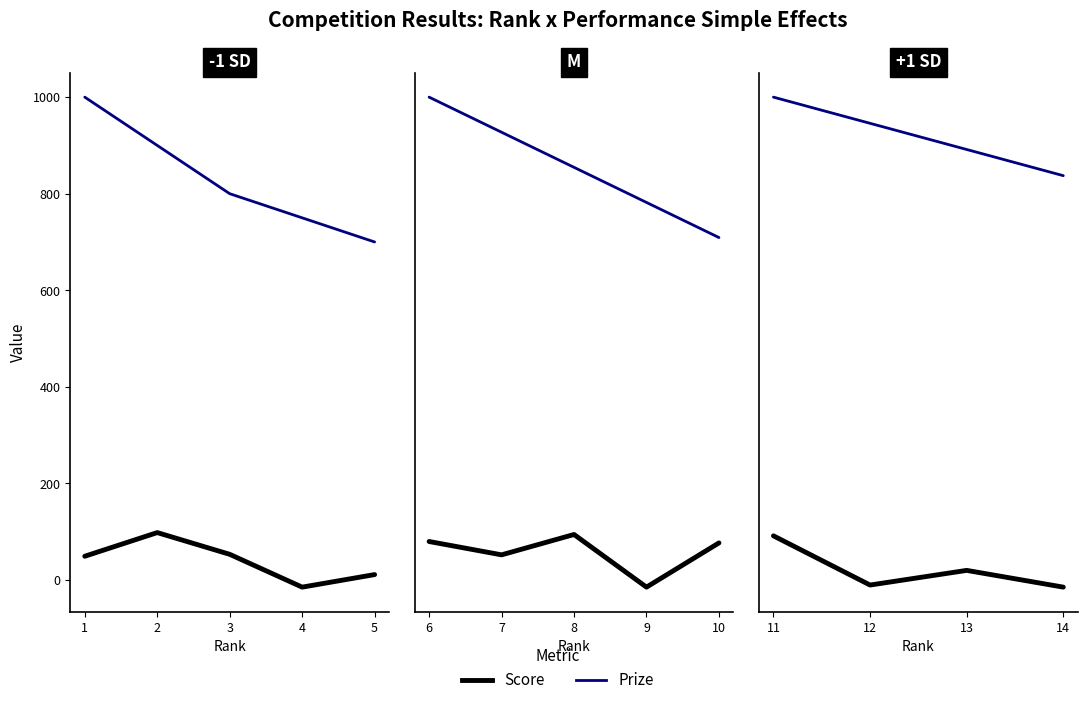

Which series has the largest total across all categories?

Prize